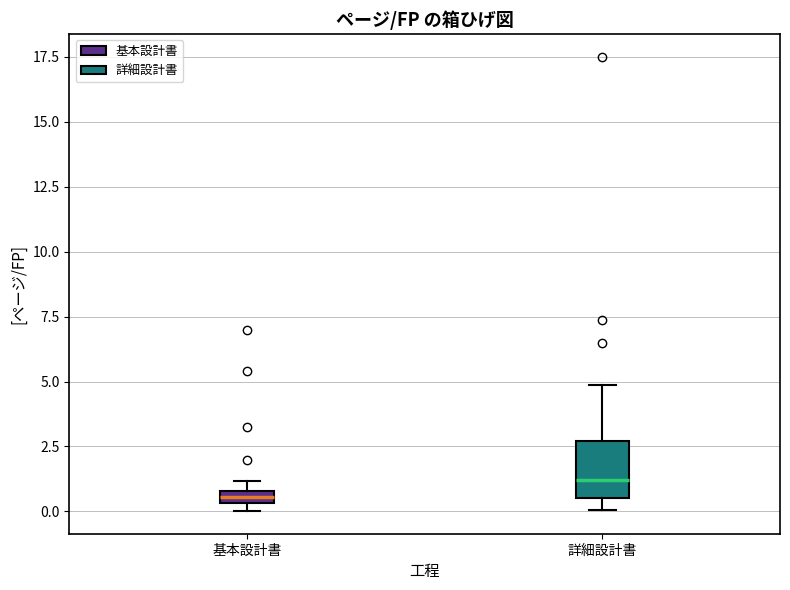

Which box is the tallest, from its lower edge to its upper edge?

詳細設計書